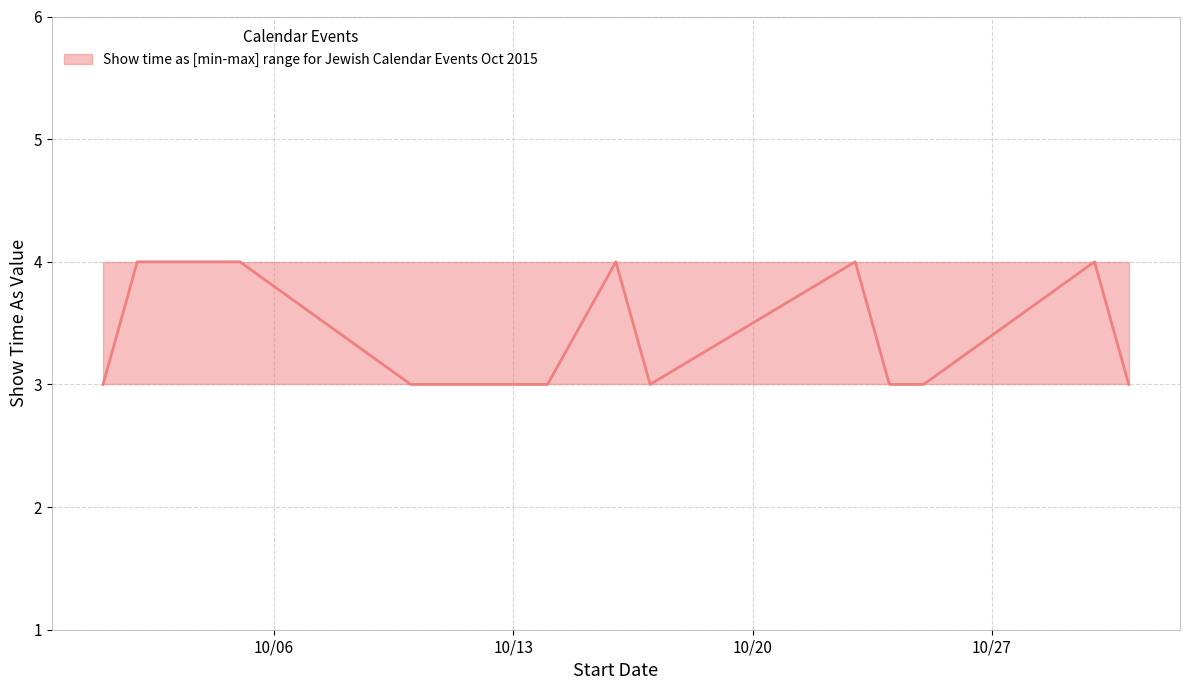

What is the label of the 3rd point from the right?

10/25/2015